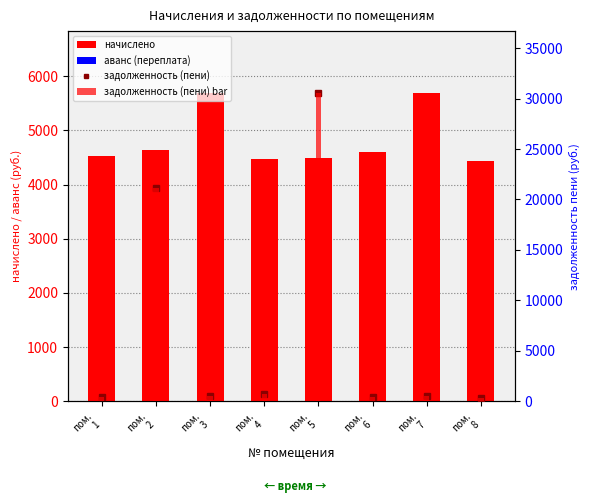

At which label does начислено reach its minimum?

пом.
8